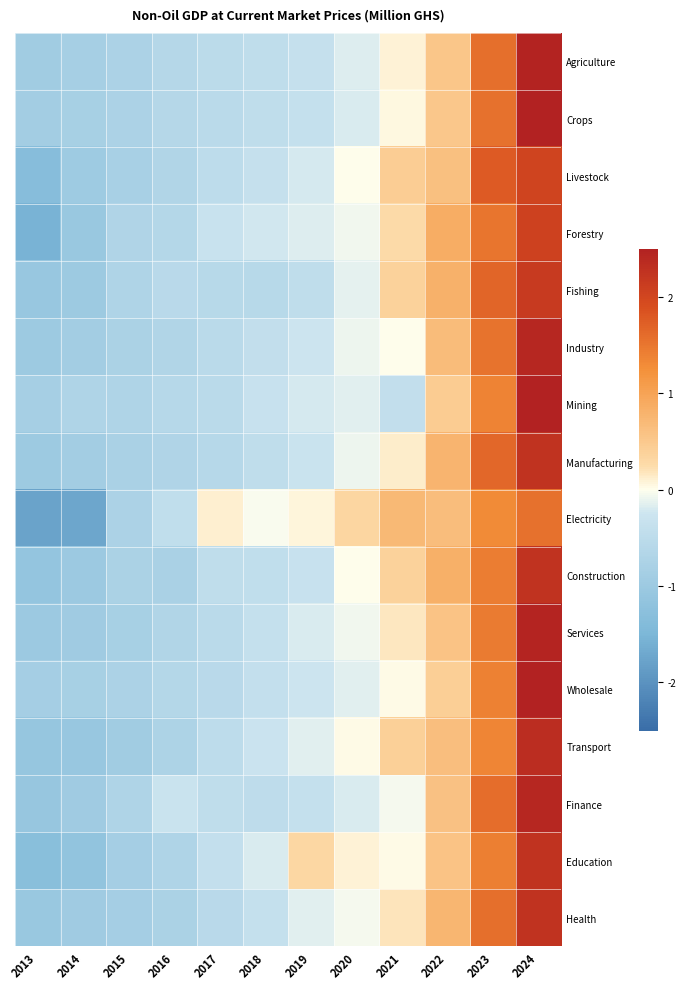

At how many categories does at least one series exceed 2?

1